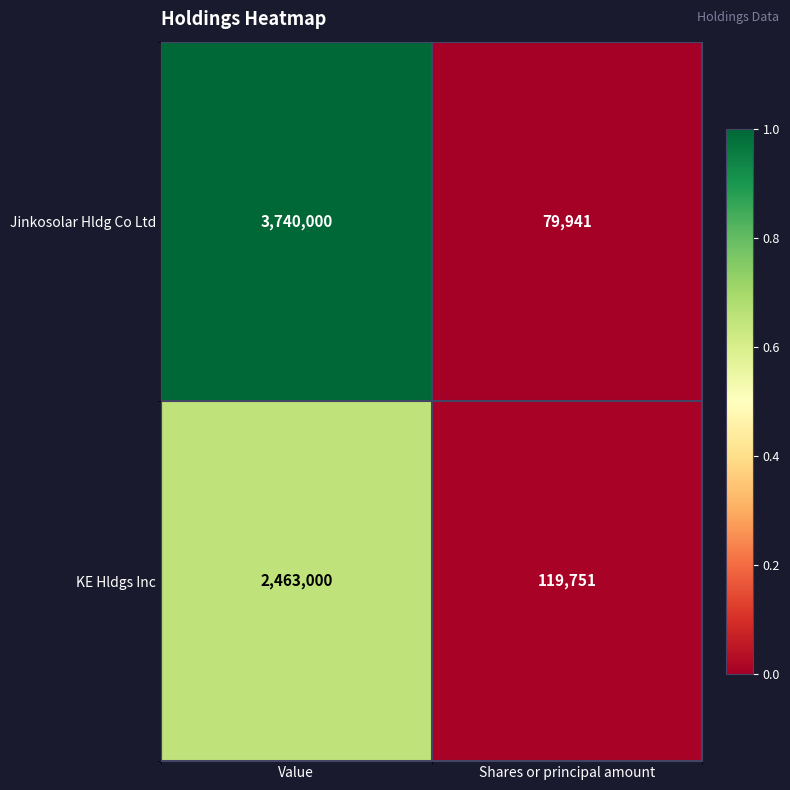

Is it true that Jinkosolar Hldg Co Ltd equals 30826 at Shares or principal amount?

False